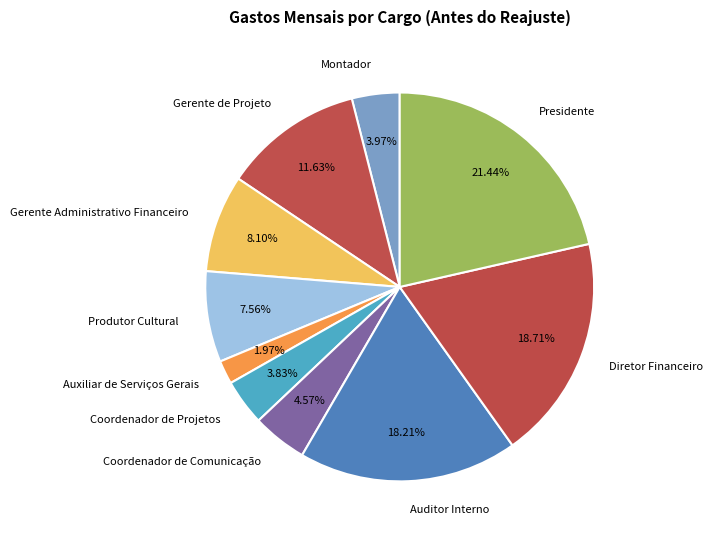

How many slices are in this pie chart?

10